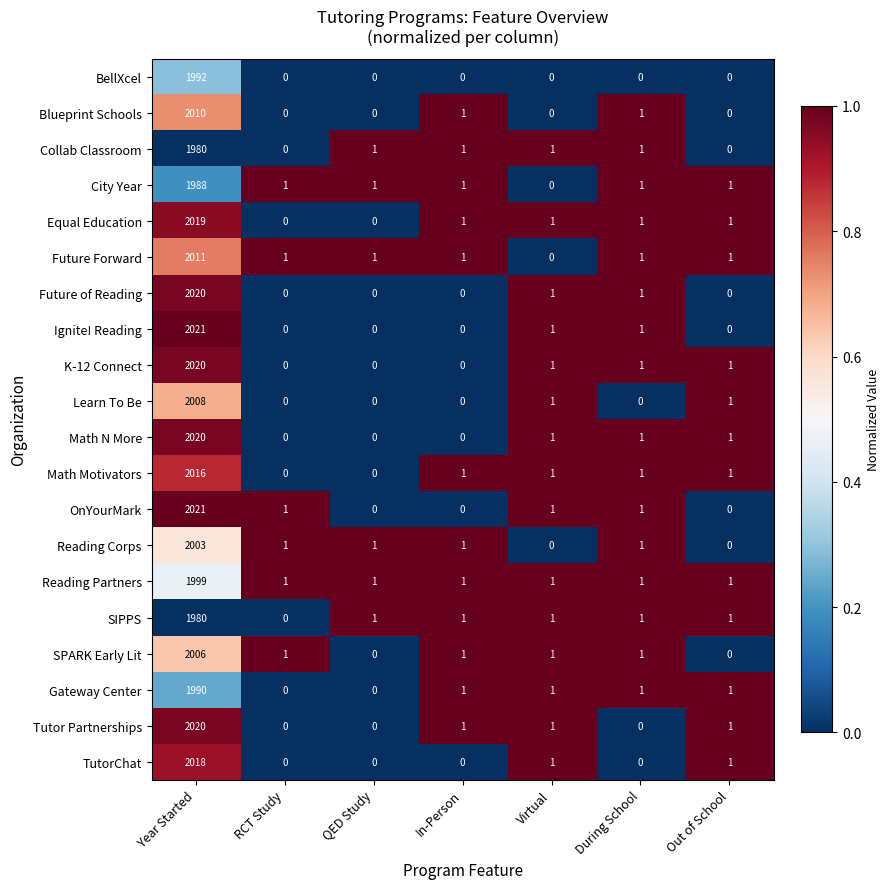

At which category is the sum across all series the highest?

Year Started